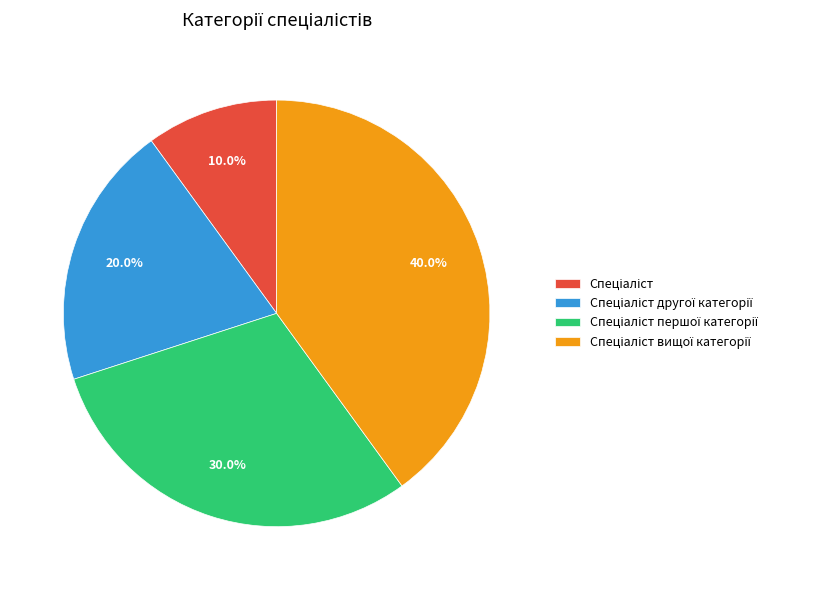

How many slices are in this pie chart?

4